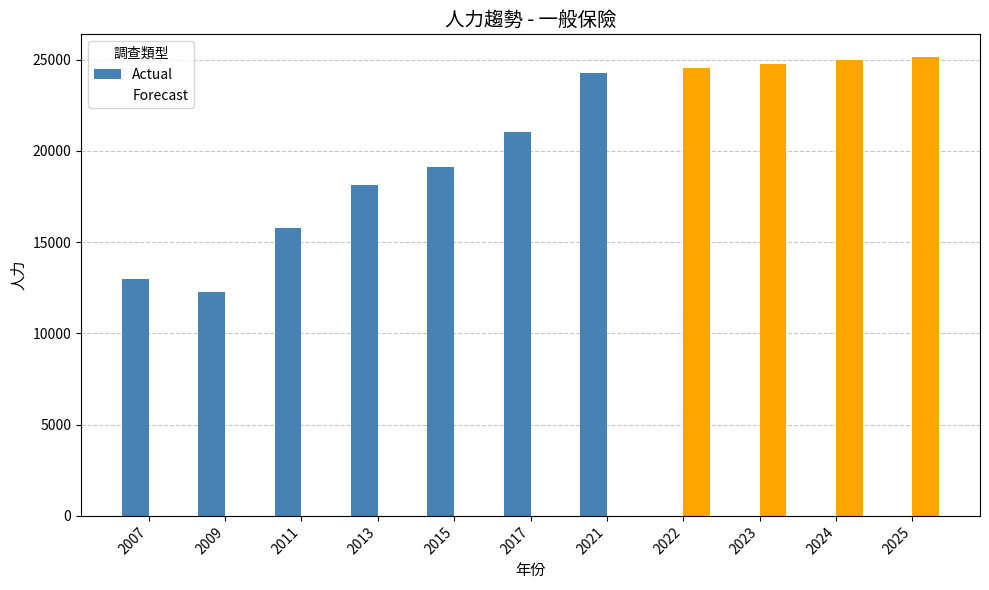

Is it true that Forecast equals 24968 at 2024?

True